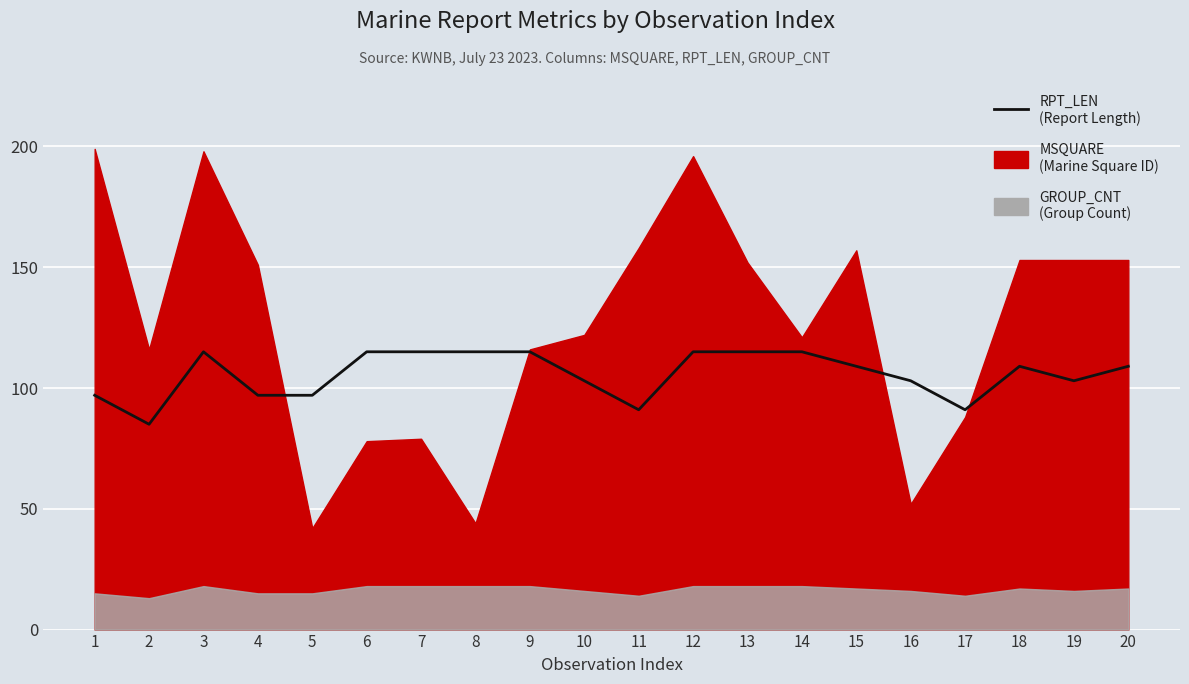

Reading left to right, what are all the values shown in this chart?

1=97	2=85	3=115	4=97	5=97	6=115	7=115	8=115	9=115	10=103	11=91	12=115	13=115	14=115	15=109	16=103	17=91	18=109	19=103	20=109